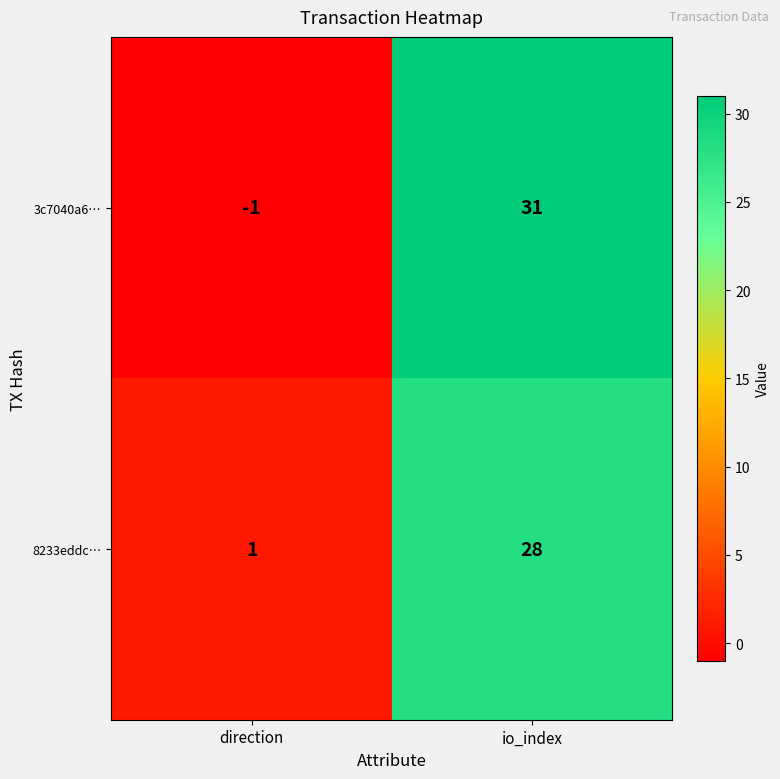

Count the number of categories in the chart.

2